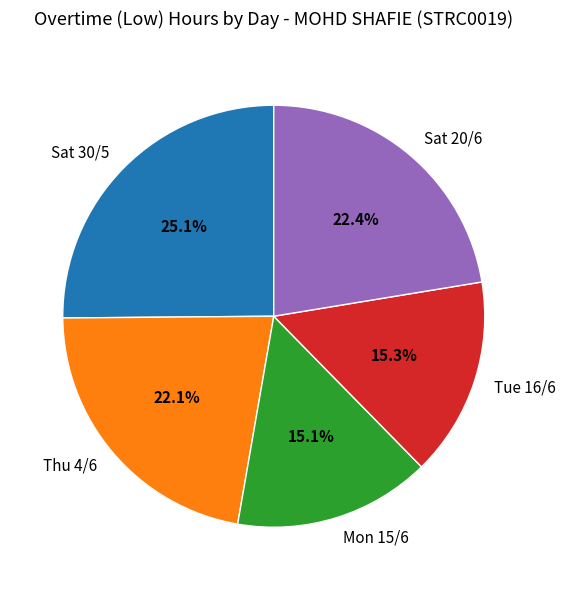

What is the largest slice in the pie chart?

Sat 30/5